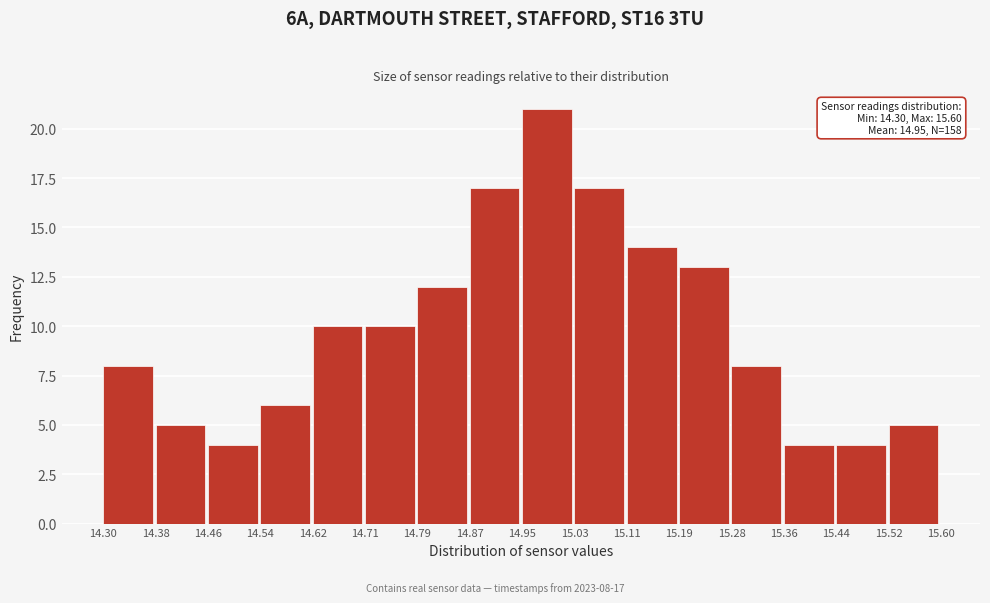

Over which range of the x-axis is the bar tallest?

14.95 to 15.03